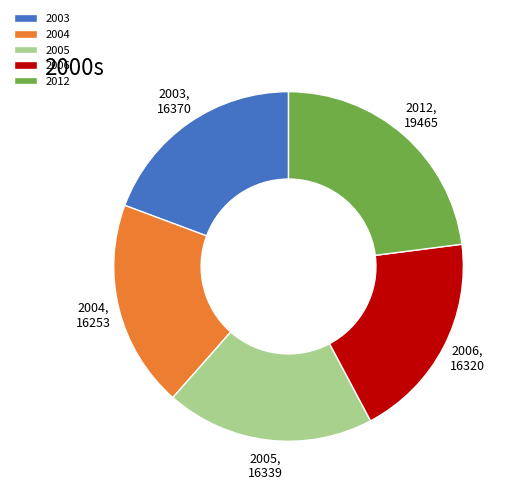

Which category has the biggest portion of the pie?

2012